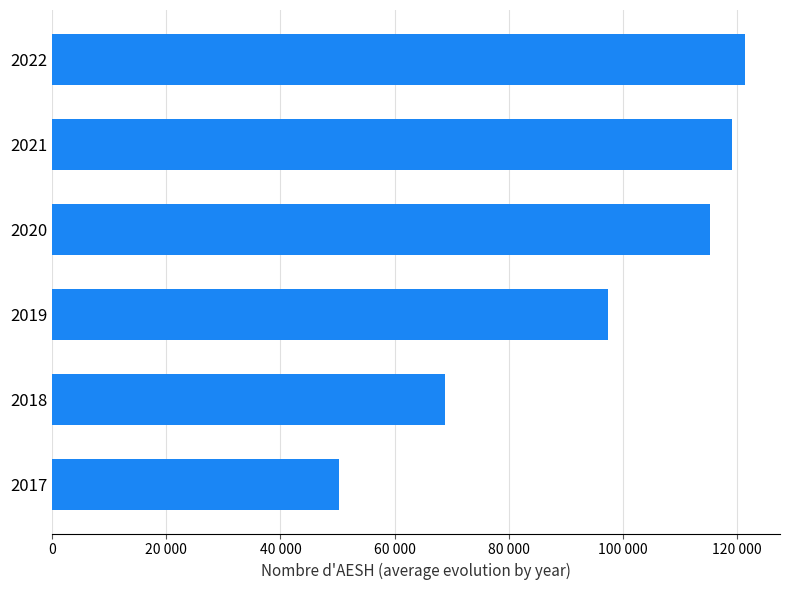

Does the chart contain any negative values?

No